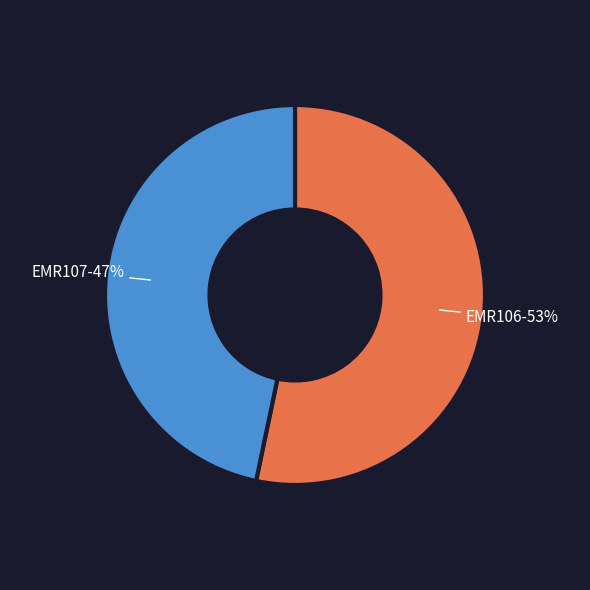

Is it true that EMR106 is 53% of the pie?

True